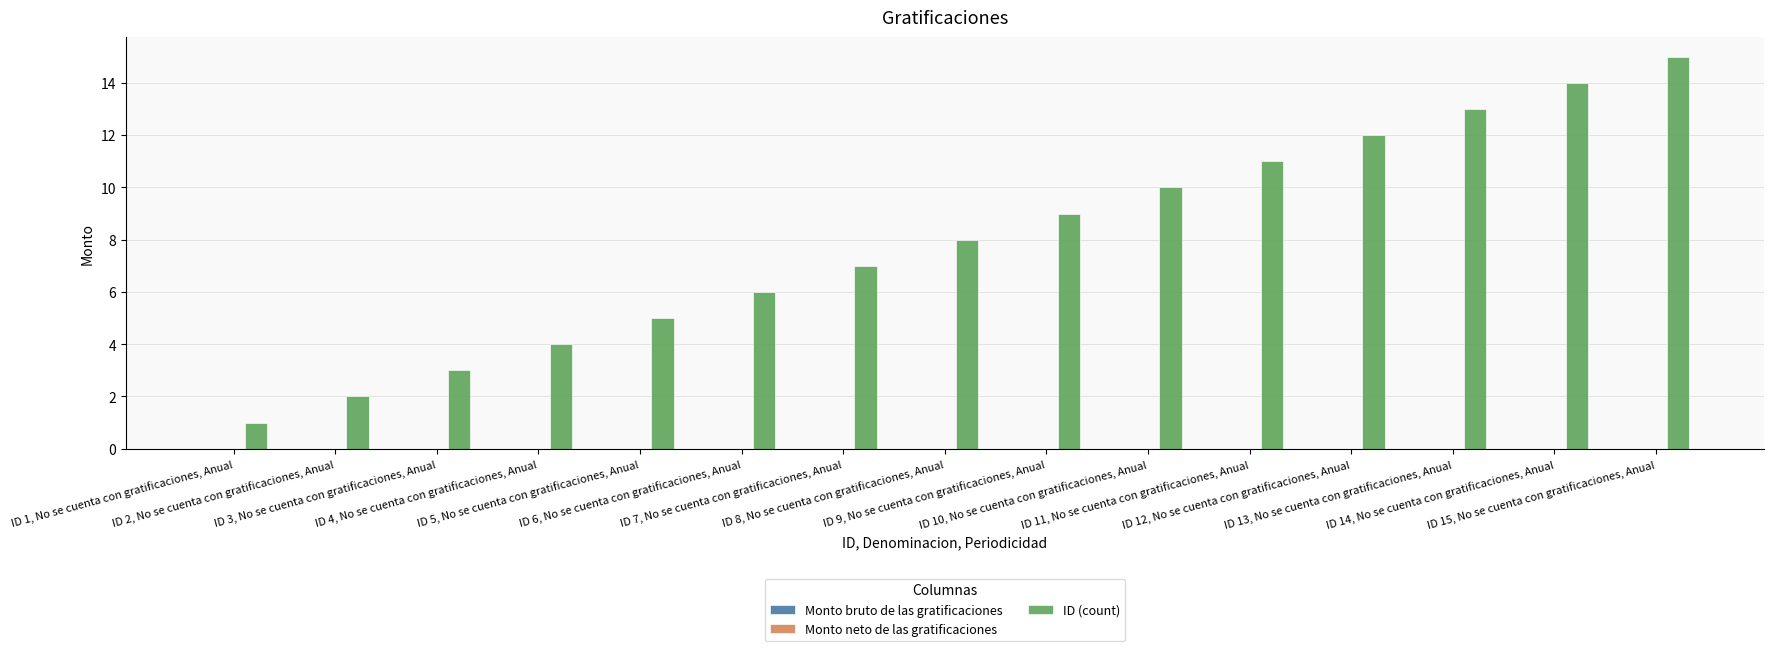

What is the sum of all values?

120